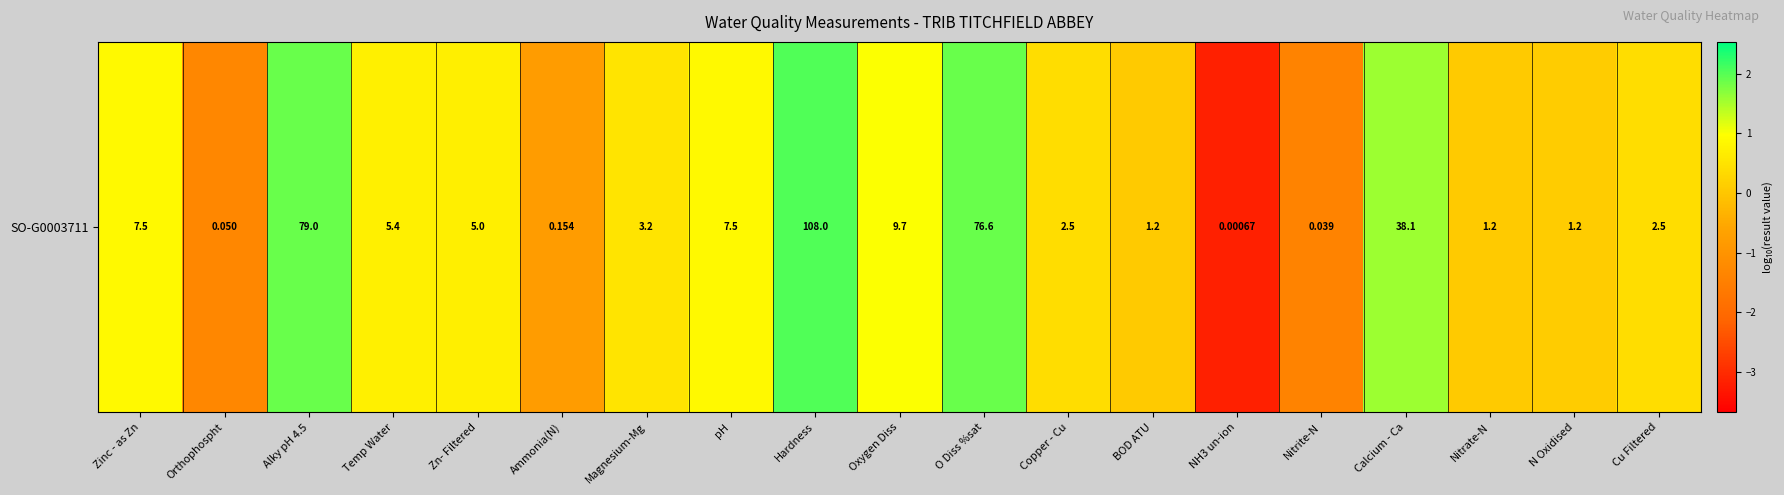

What is the greatest value displayed?

2.0